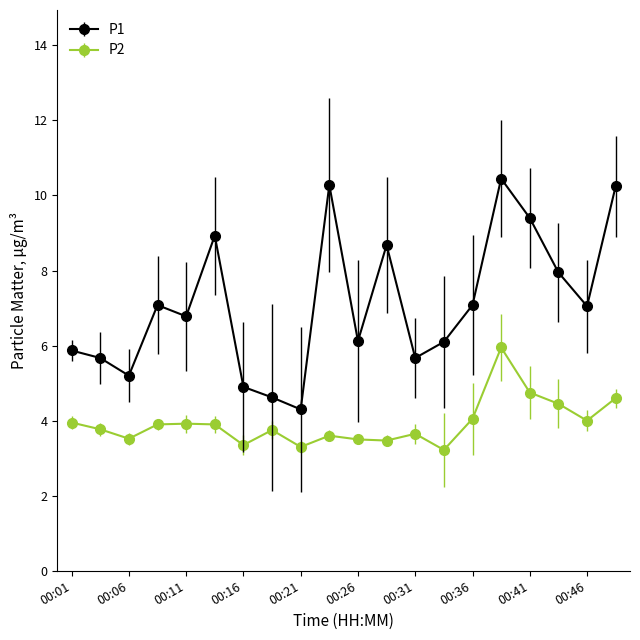

Which series has the largest total across all categories?

P1